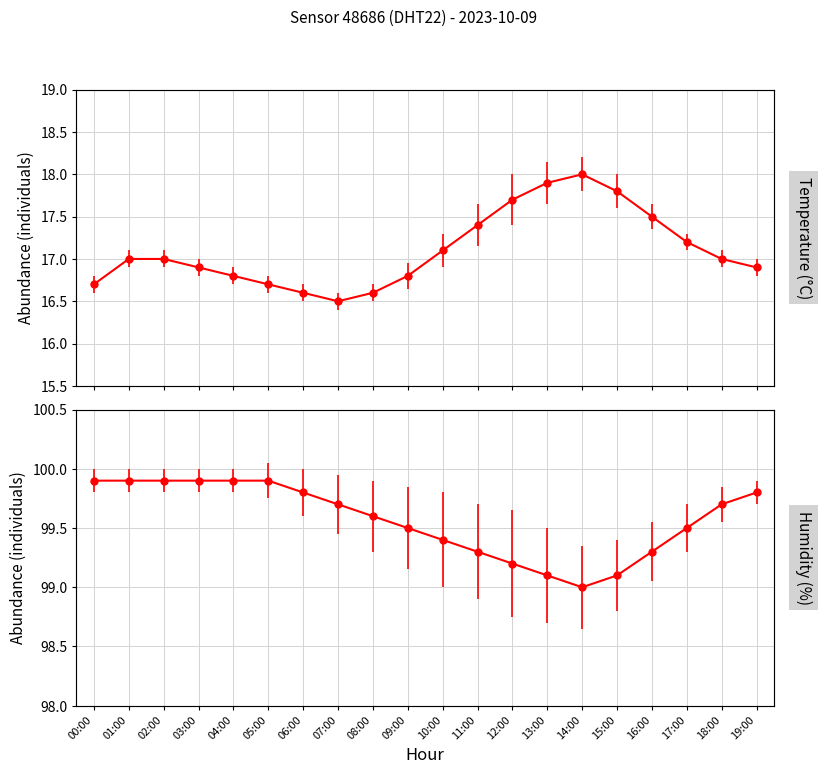

What is the total value across all series at 18:00?

116.7